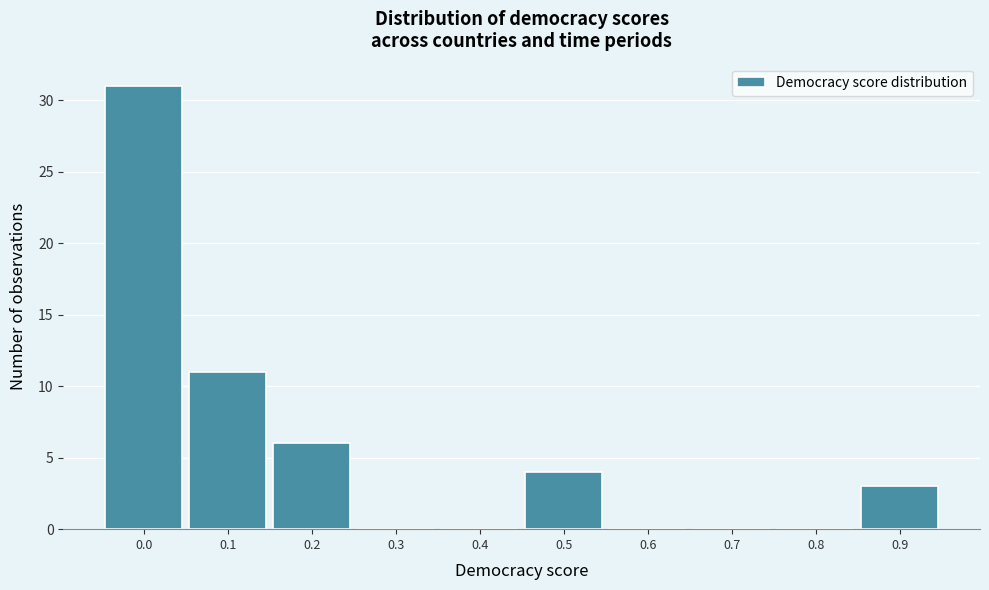

Reading left to right, list all the values displayed in this chart.

0.0=31	0.1=11	0.2=6	0.3=0	0.4=0	0.5=4	0.6=0	0.7=0	0.8=0	0.9=3